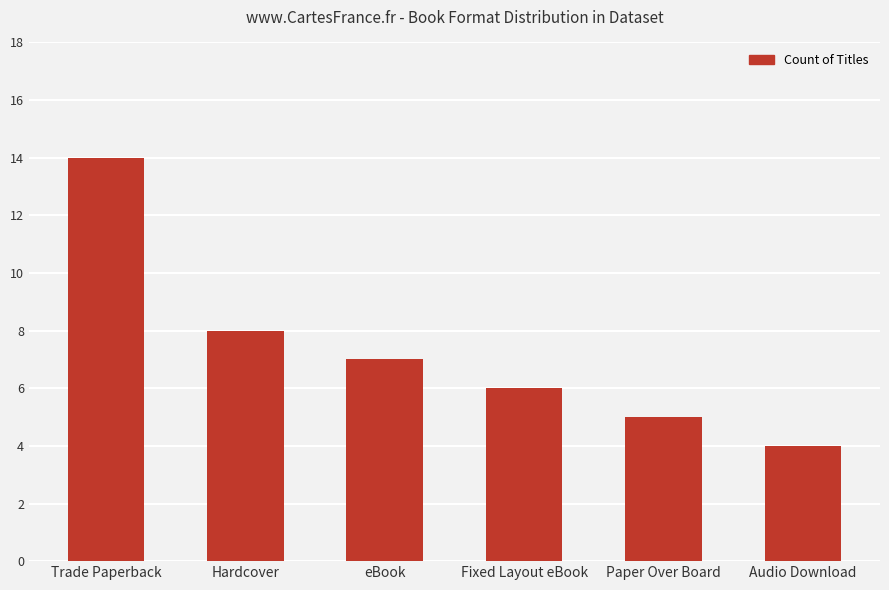

How many distinct data groups are displayed?

1